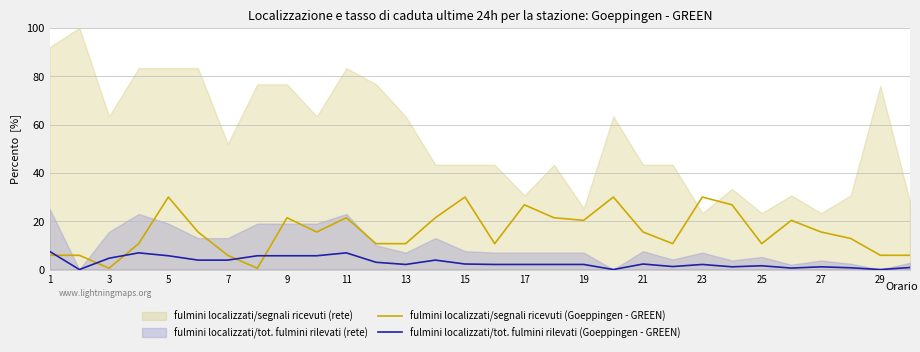

Is the value of fulmini localizzati/segnali ricevuti (Goeppingen - GREEN) at 17 greater than the value of fulmini localizzati/tot. fulmini rilevati (Goeppingen - GREEN) at 21?

Yes